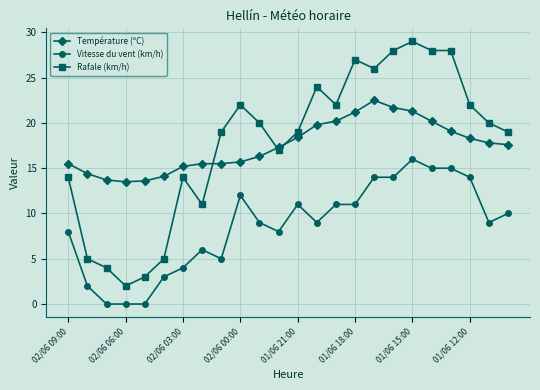

What is the value of the Température (ºC) point at the 8th from the left?

15.5